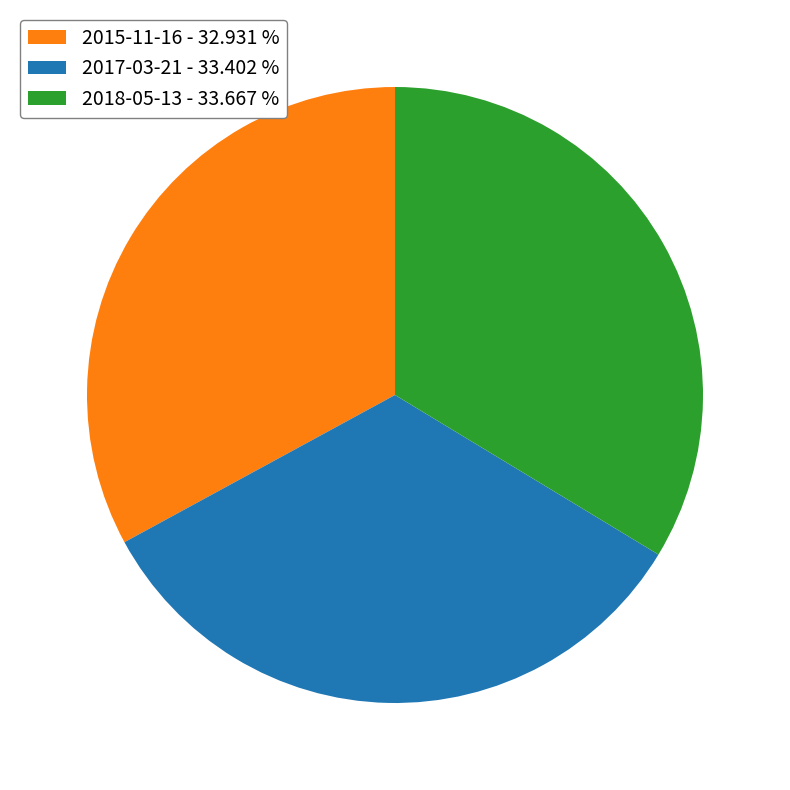

How many slices are in this pie chart?

3